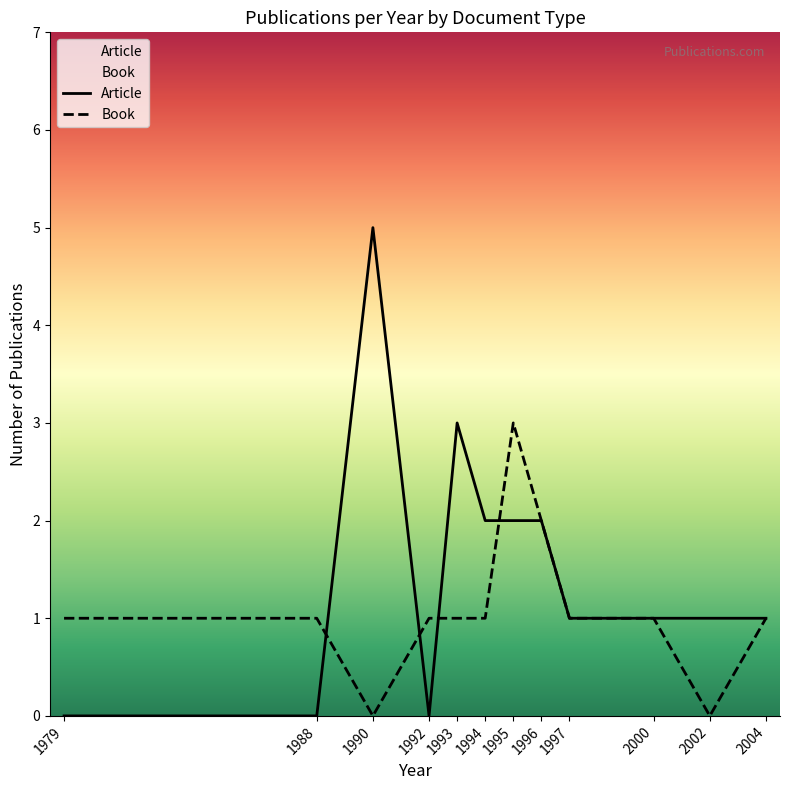

How many interior local peaks does the Book series have?

1